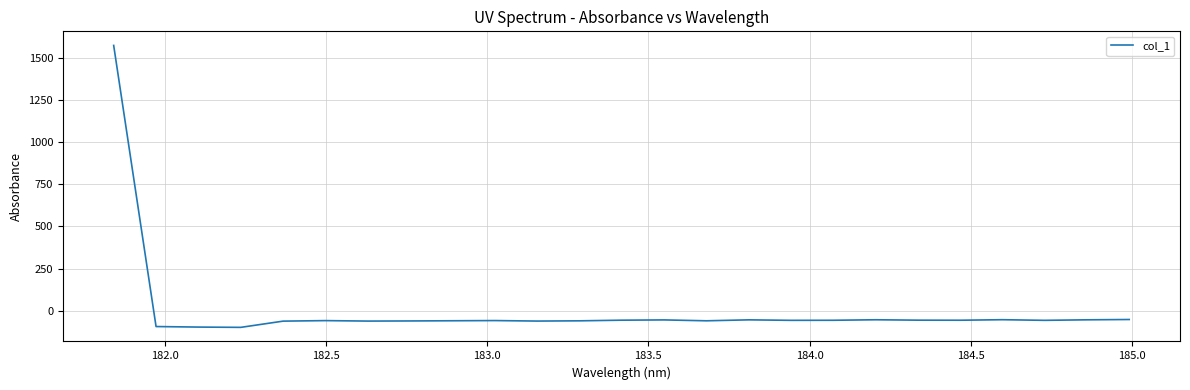

What is the smallest value displayed?

-98.1